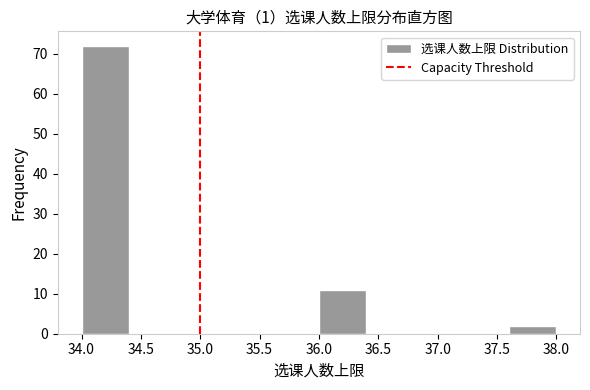

What is the height of the bar covering 37.6 to 38.0 on the x-axis? The values are not printed on the chart, so give them approximately, as read against the axis.

2